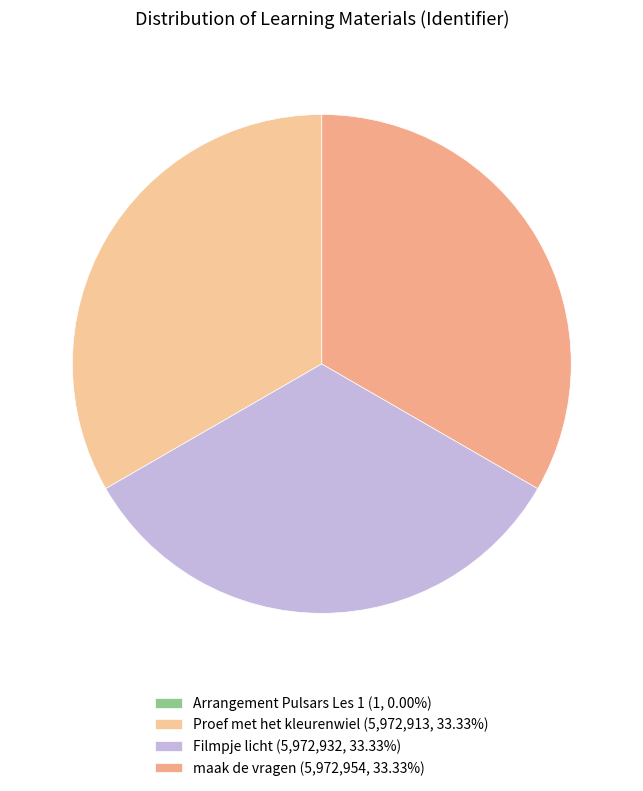

The Filmpje licht slice represents 27% of the pie. True or false?

False